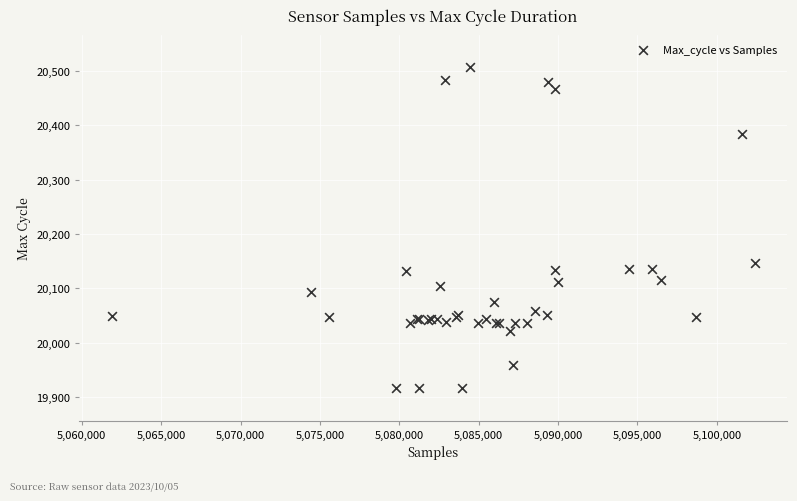

What Y value in the scatter plot is closest to 20211?

20146